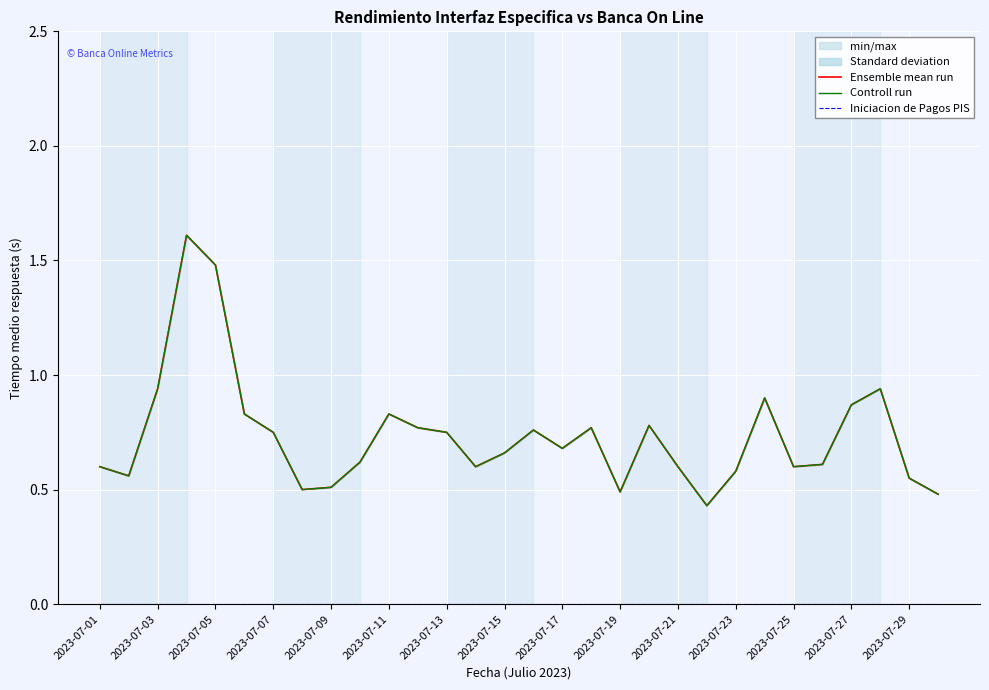

The Ensemble mean run series shows 0.3 at 2023-07-29. True or false?

False